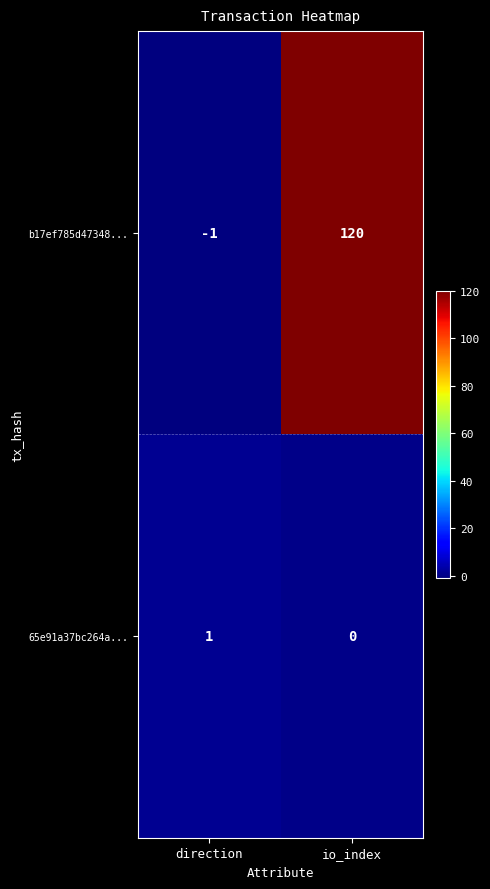

Reading left to right, extract all data points from this chart.

b17ef785d47348...: -1	120
65e91a37bc264a...: 1	0